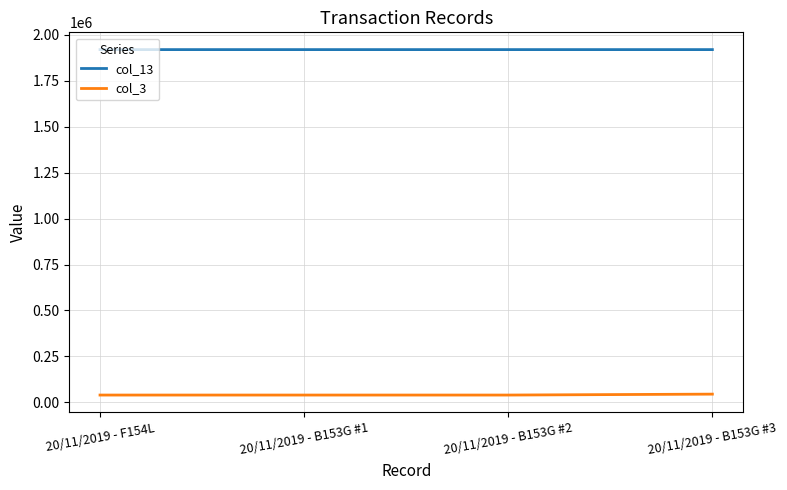

What position from the left is 20/11/2019 - F154L?

1